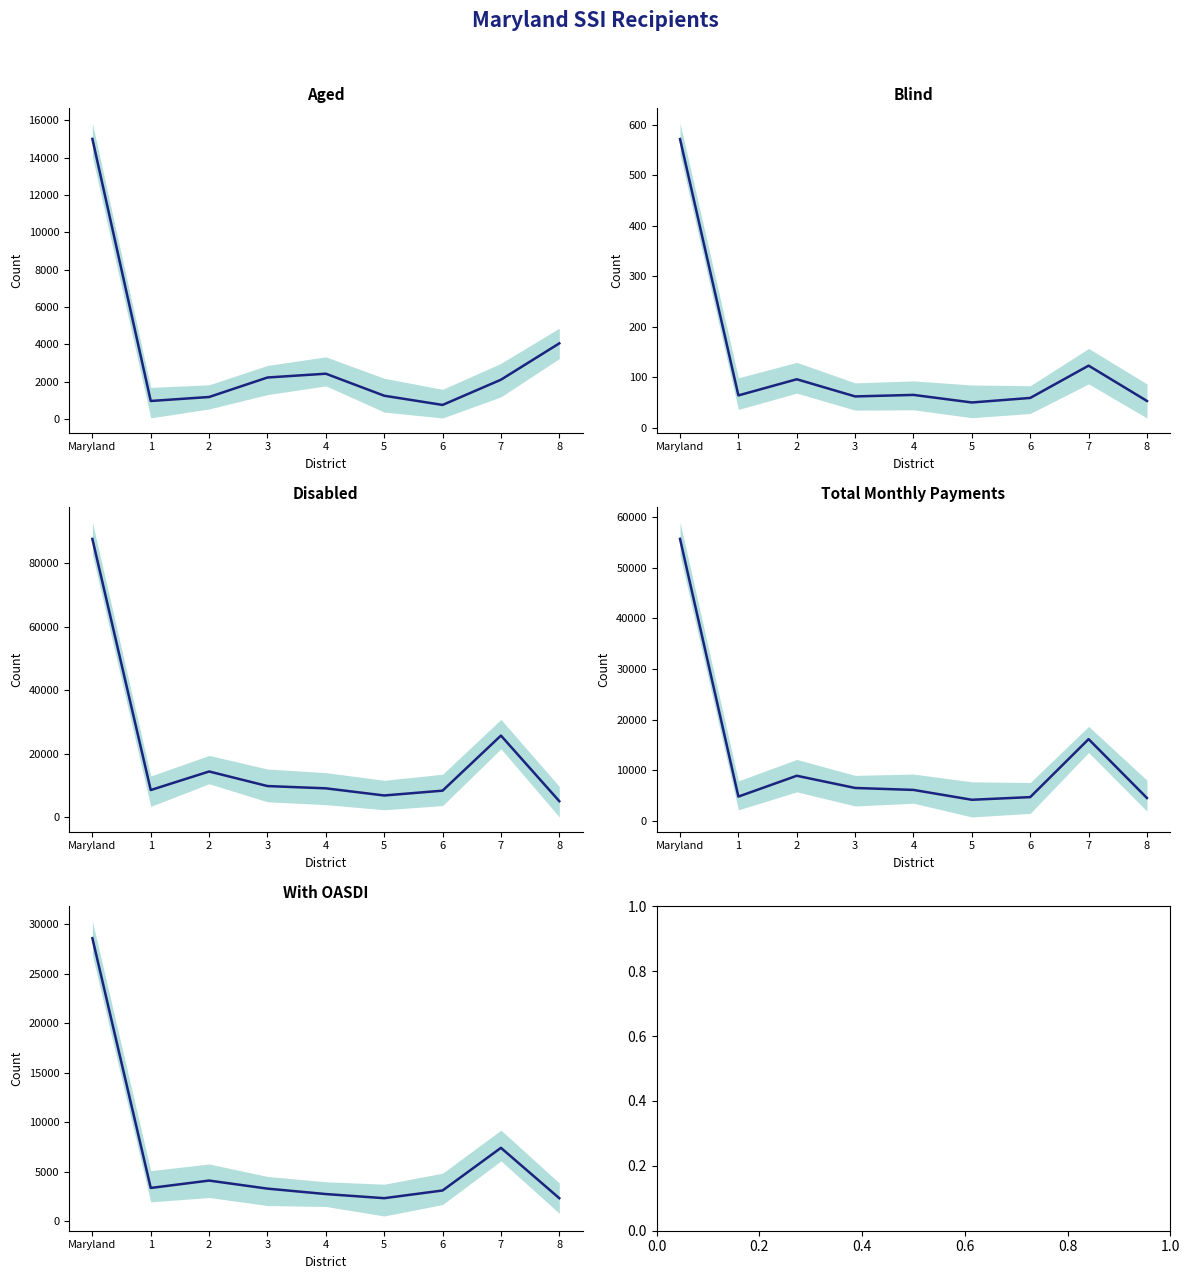

List the labels in order of Total Monthly Payments value, smallest first.

5, 8, 6, 1, 4, 3, 2, 7, Maryland